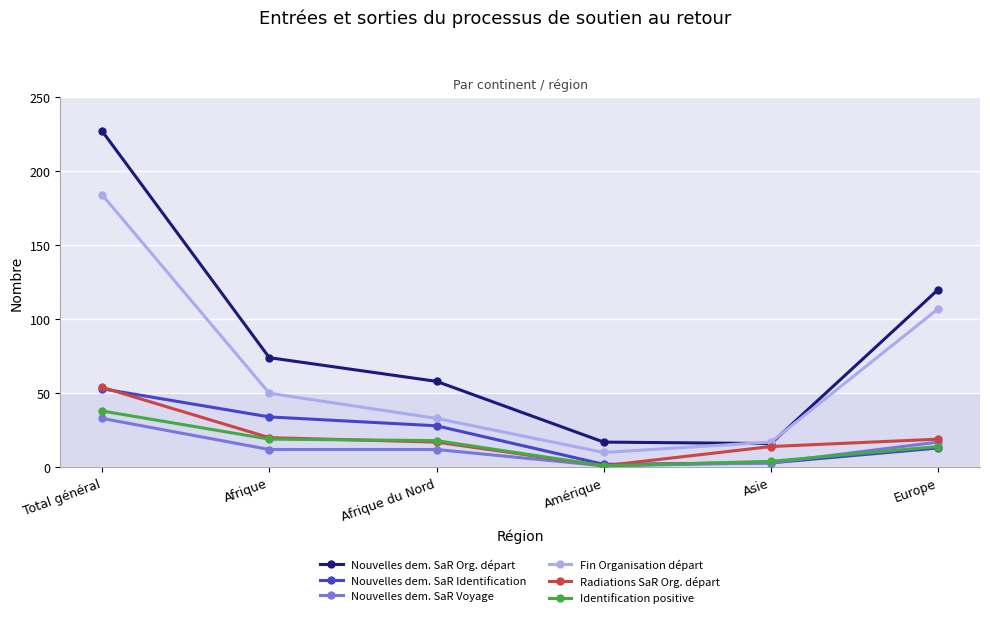

How many distinct data groups are displayed?

6